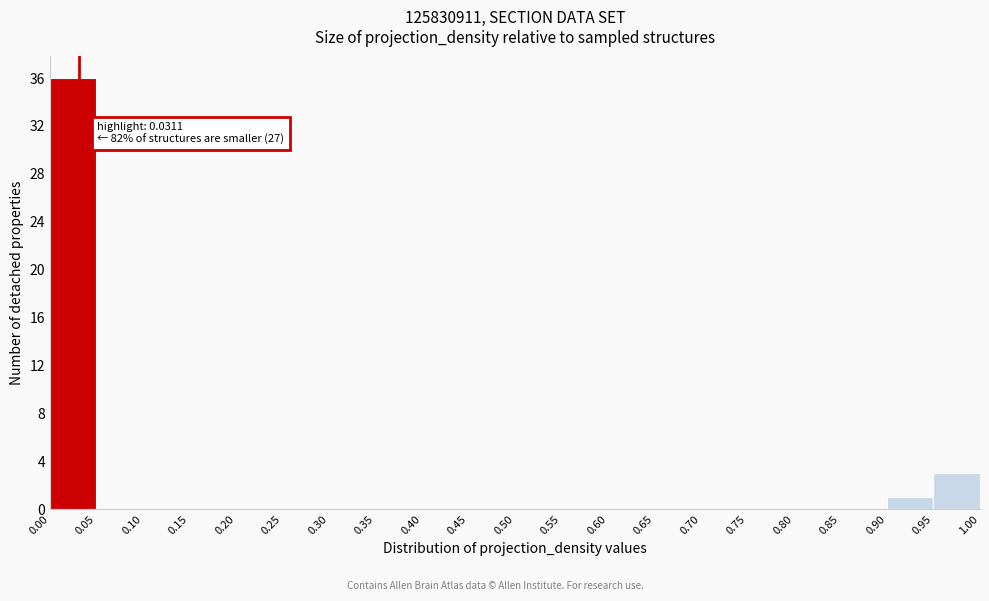

Over which range of the x-axis is the bar tallest?

0.00 to 0.05